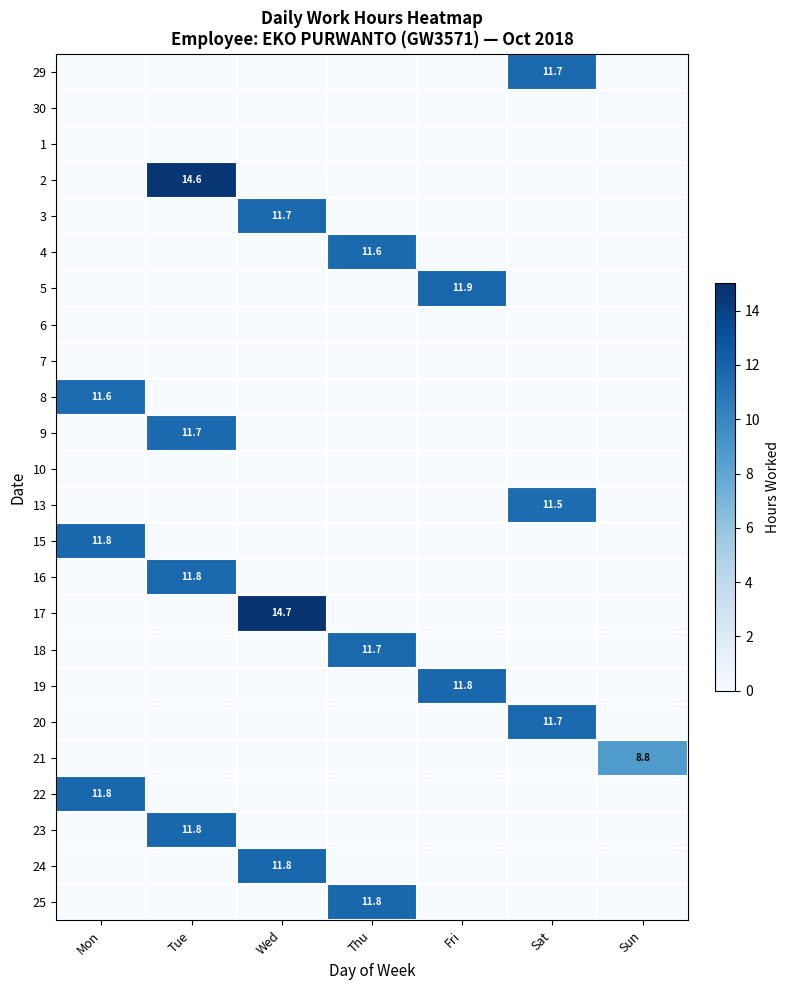

How many data points does each series have?

7